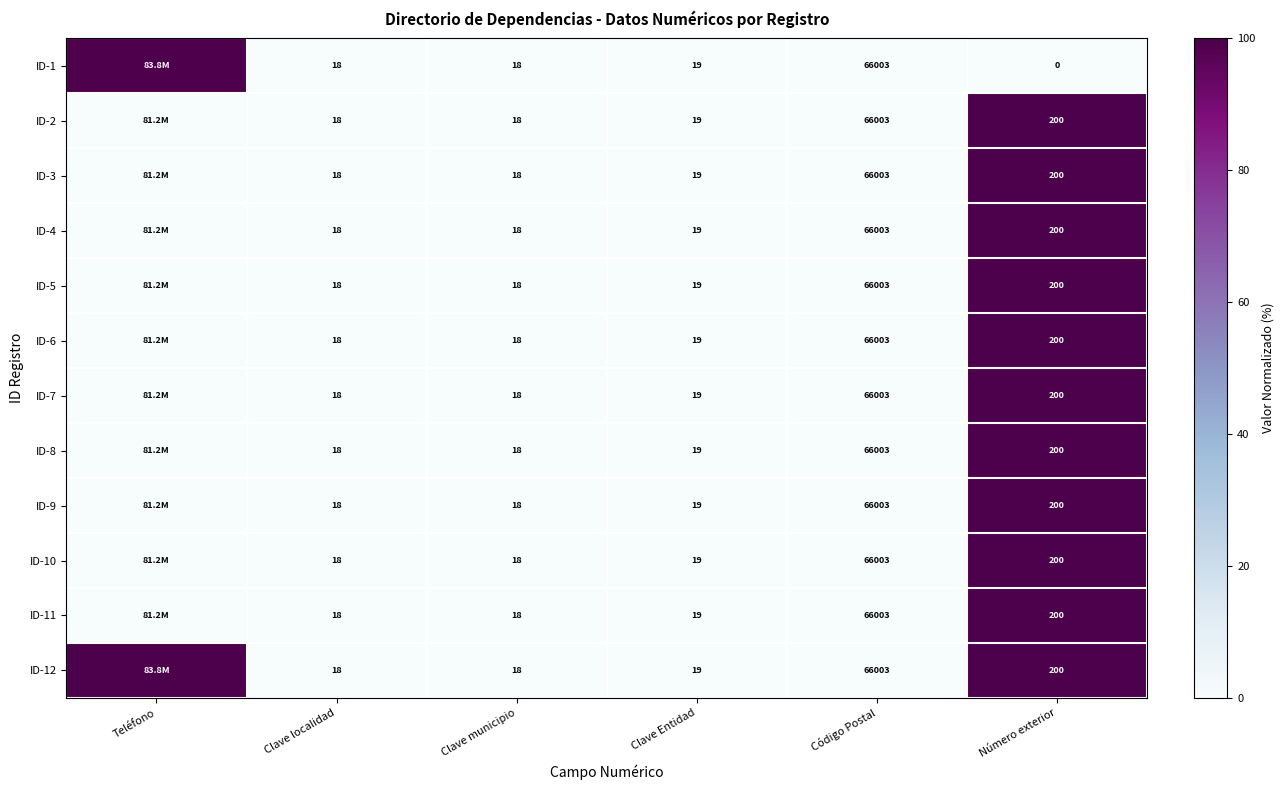

Is the value of ID-5 at Clave Entidad greater than the value of ID-7 at Número exterior?

No